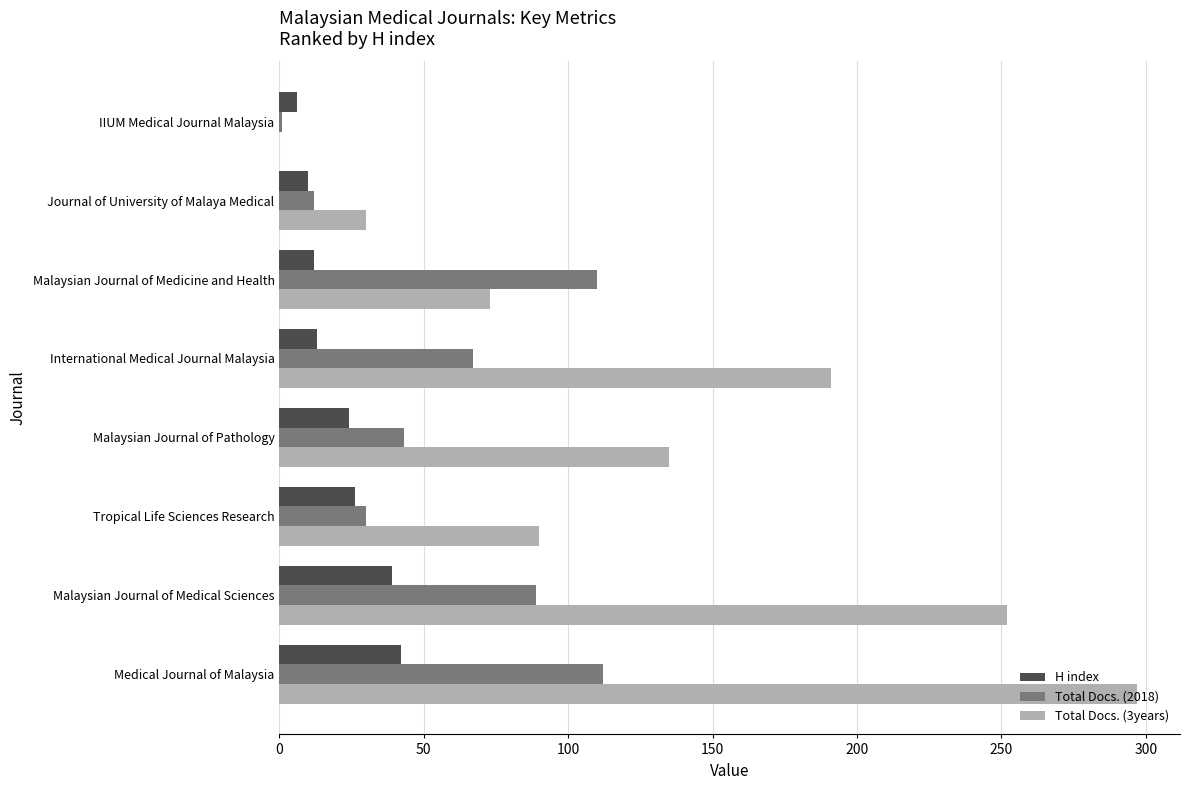

What is the sum of the H index values at Malaysian Journal of Medicine and Health and Journal of University of Malaya Medical?

22